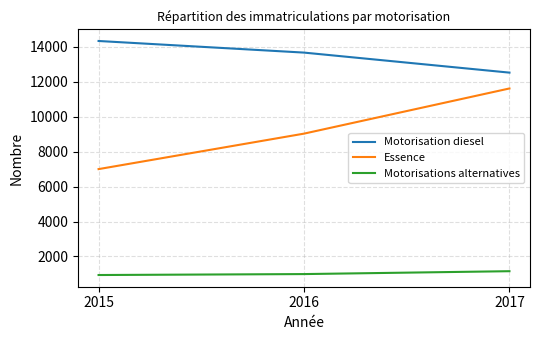

What is the difference between the maximum and second lowest values in the Motorisations alternatives series?

165